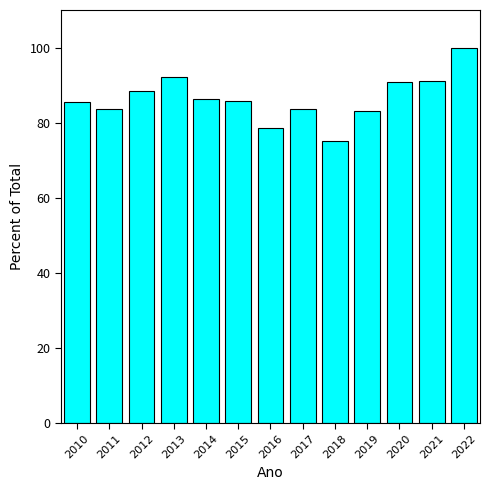

True or false: the data shows 92.1 at 2013.

True